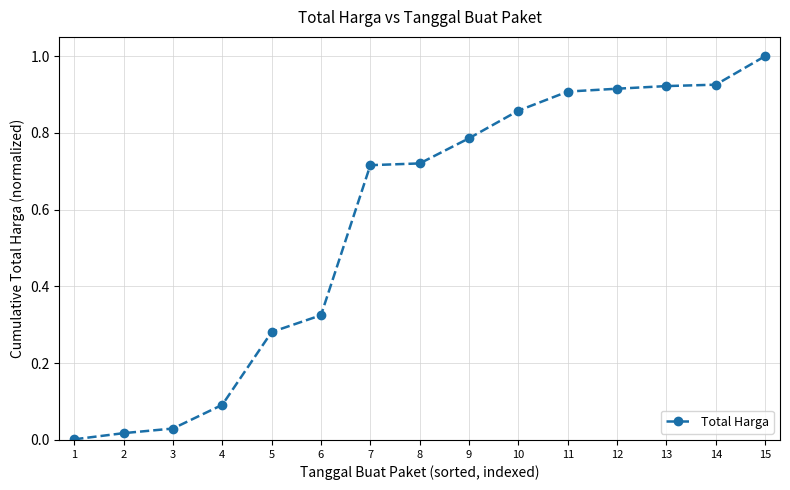

What is the sum of the values at 10 and 13?

1.8